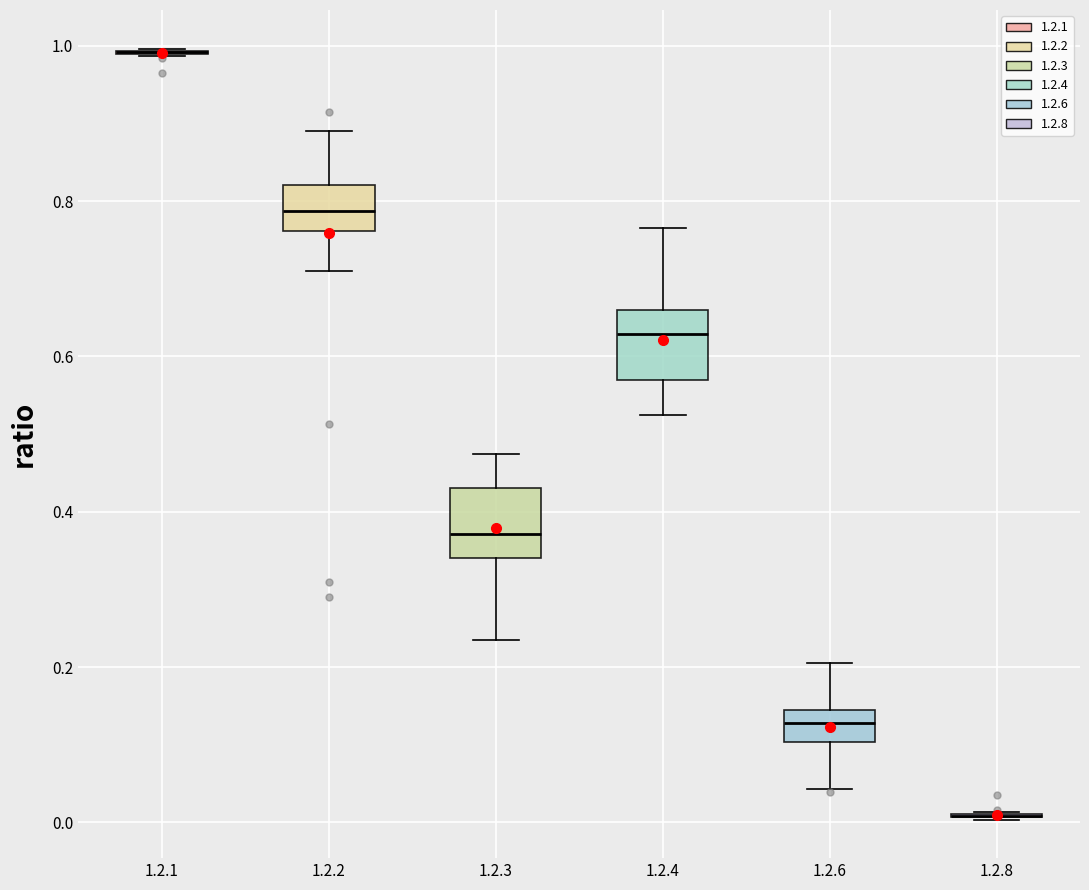

Reading left to right, read every box against the y-axis: the position of its median line, the range the box covers, and the ends of its whiskers. The values are not printed on the chart, so give them approximately, as read against the axis.

1.2.1: box collapsed to a line at 1.00, whiskers 0.98 to 1.00
1.2.2: median 0.78, box 0.76 to 0.82, whiskers 0.70 to 0.90
1.2.3: median 0.38, box 0.34 to 0.44, whiskers 0.24 to 0.48
1.2.4: median 0.62, box 0.56 to 0.66, whiskers 0.52 to 0.76
1.2.6: median 0.12, box 0.10 to 0.14, whiskers 0.04 to 0.20
1.2.8: box collapsed to a line at 0.00, whiskers 0.00 to 0.02